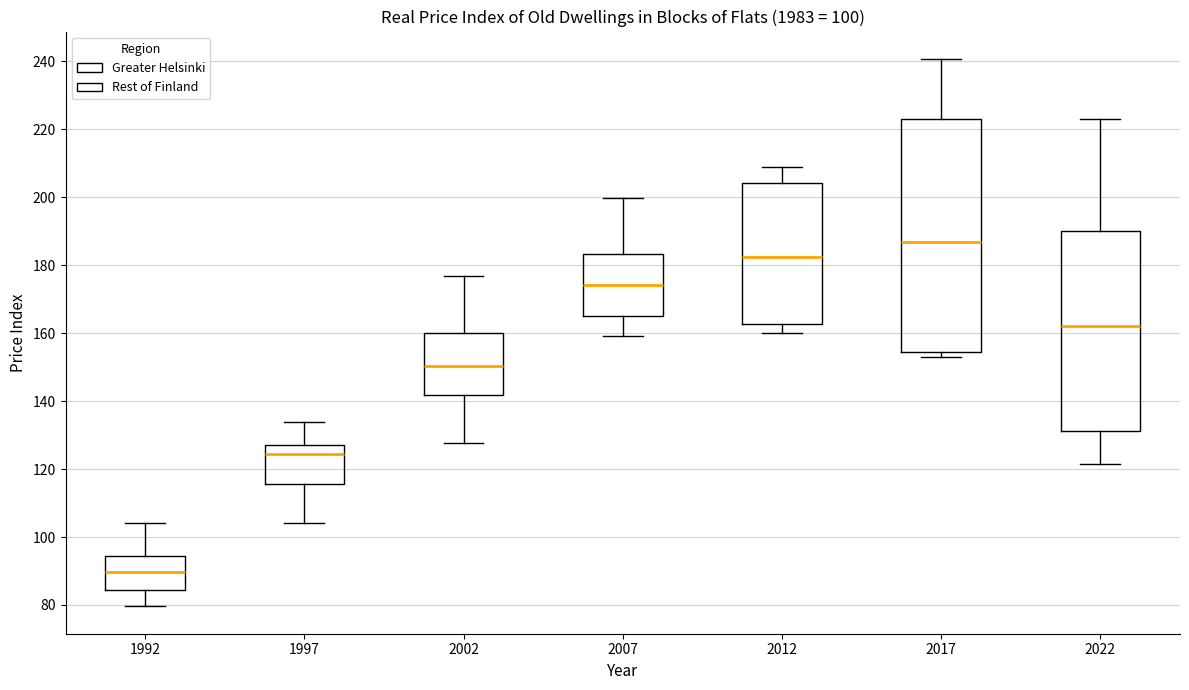

Which box's median line is the highest?

2017